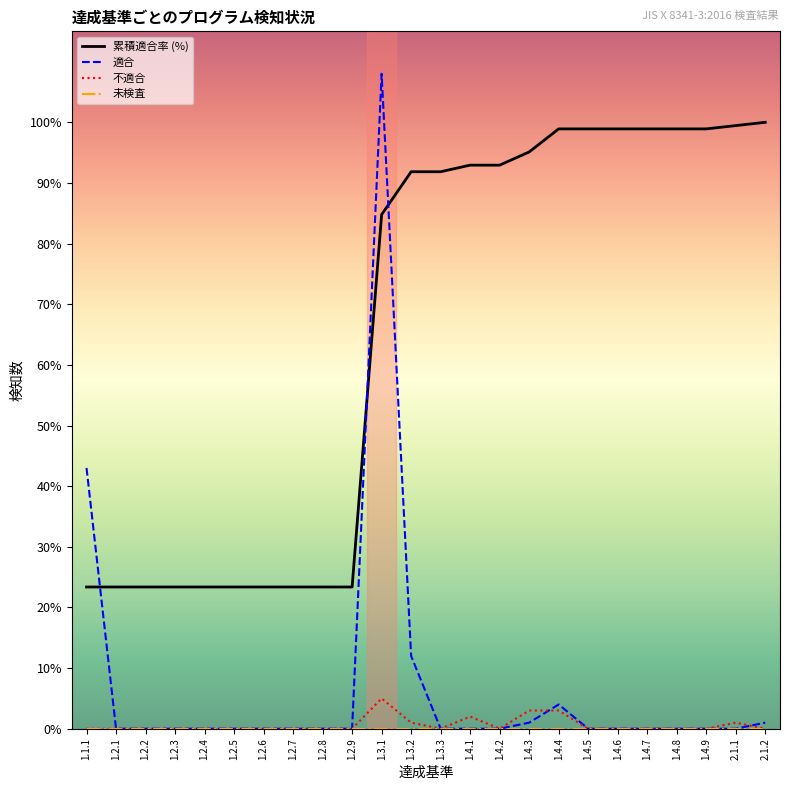

Which series ends up on top after the final intersection of 不適合 and 適合?

適合